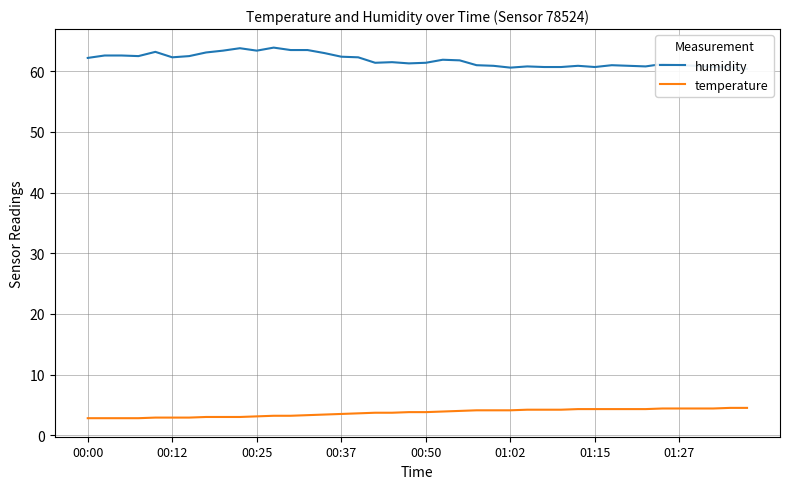

What is the average value of the humidity series?

61.8